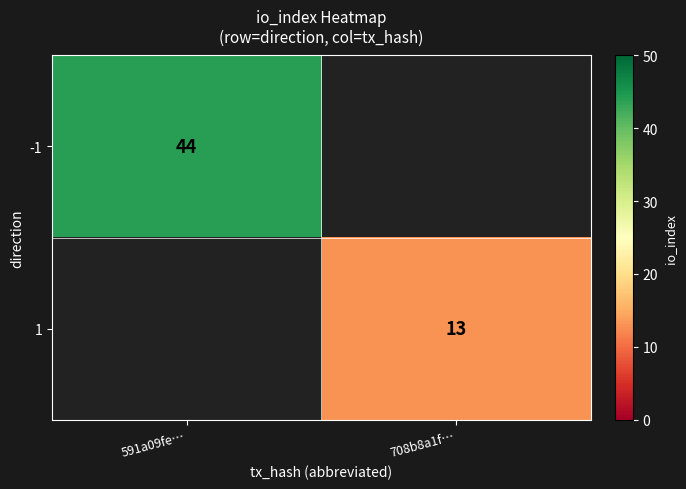

Which category has the highest value across all series?

591a09fe…